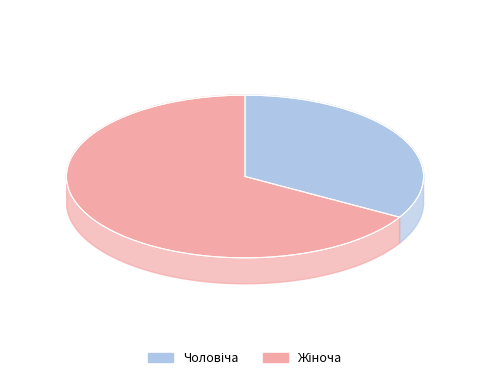

Between Жіноча and Чоловіча, which is larger?

Жіноча